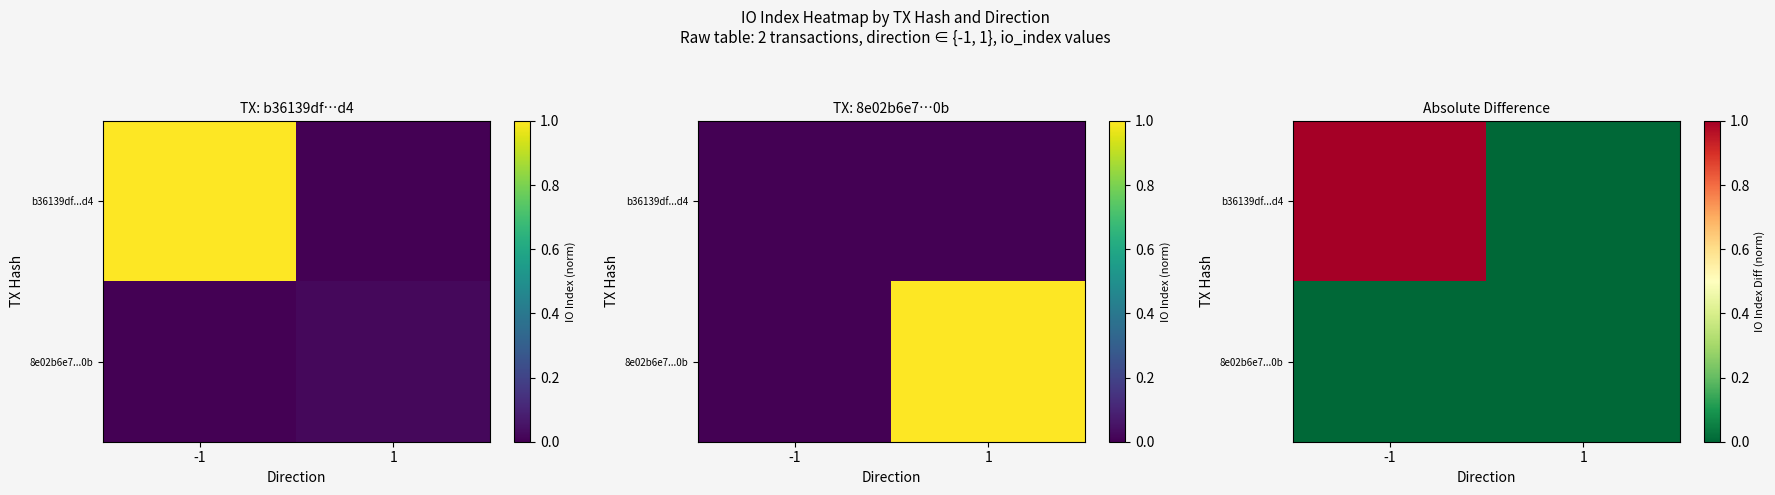

What is the total value across all series at -1?

1